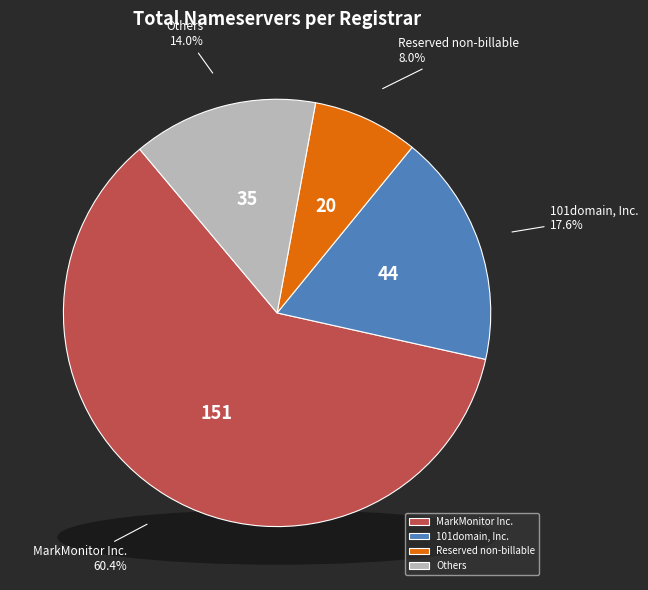

Which category has the biggest portion of the pie?

MarkMonitor Inc.